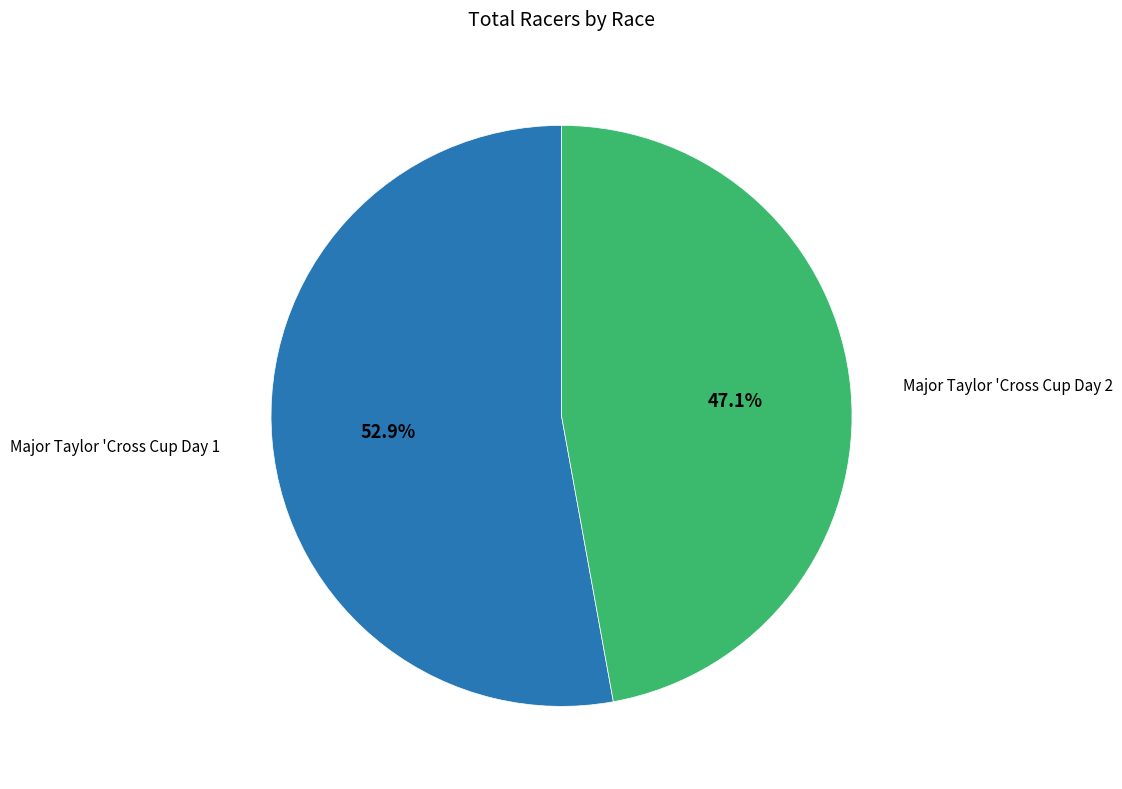

Is there a majority slice in this chart?

Yes